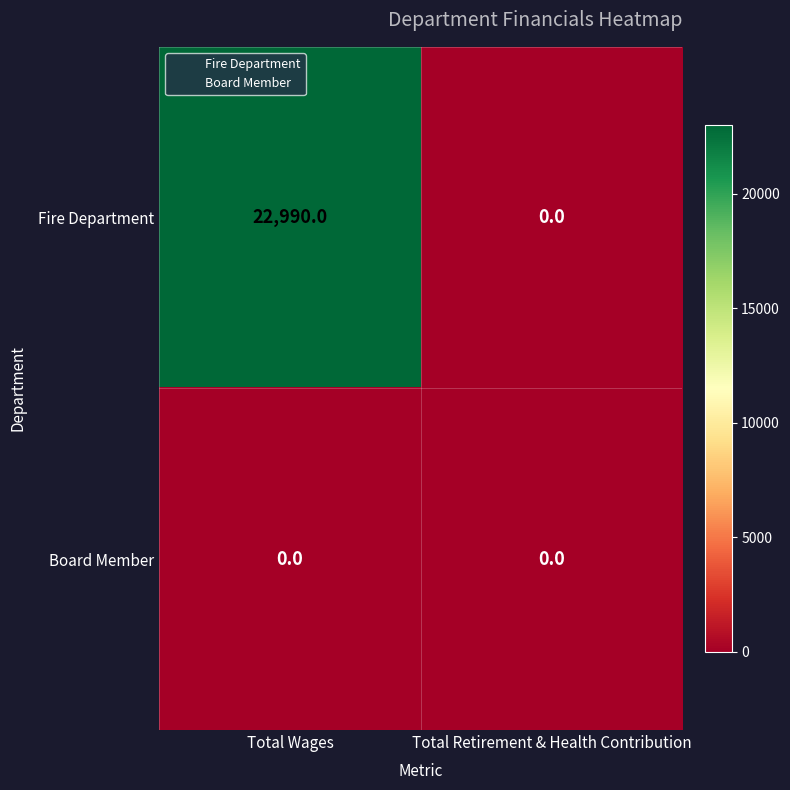

Is it true that Fire Department equals 22990 at Total Wages?

True